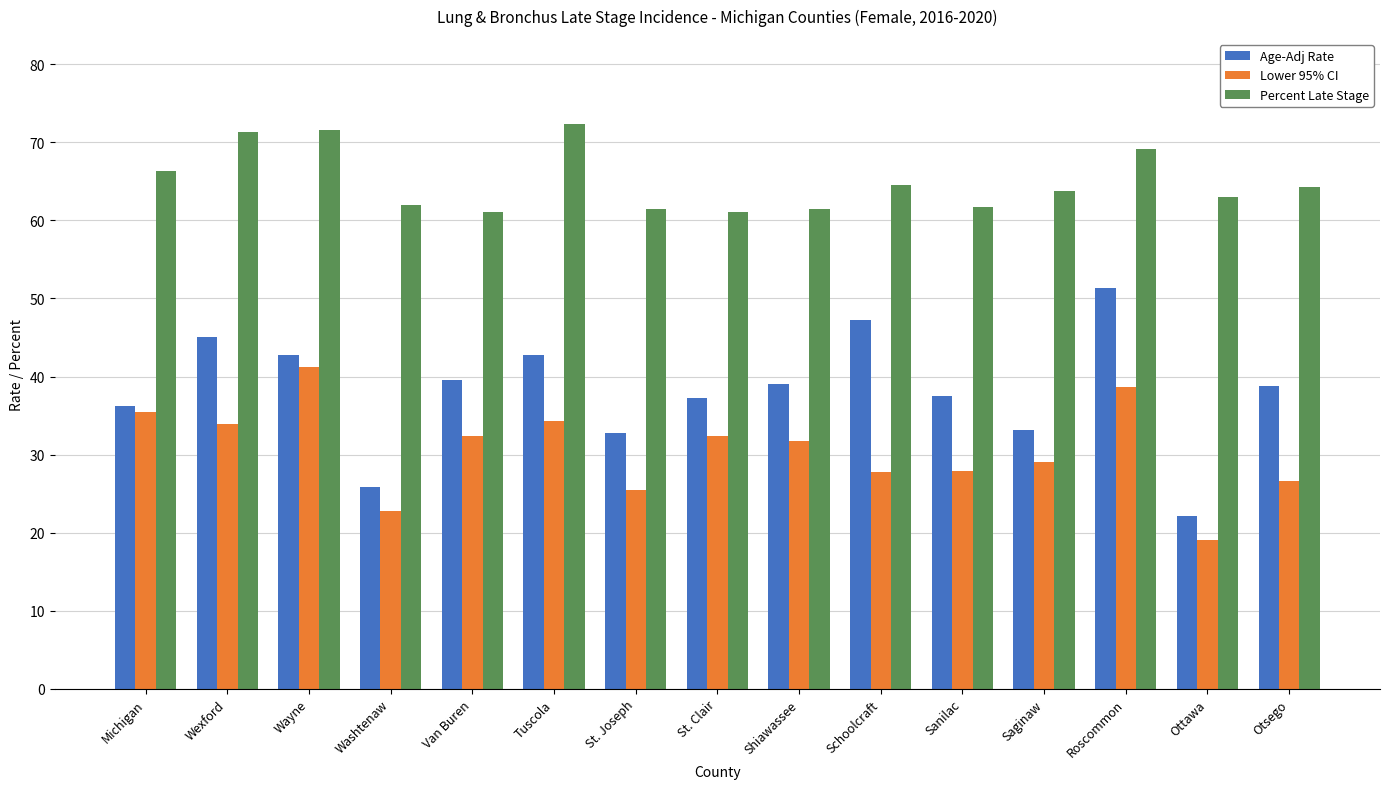

Does the chart contain any negative values?

No